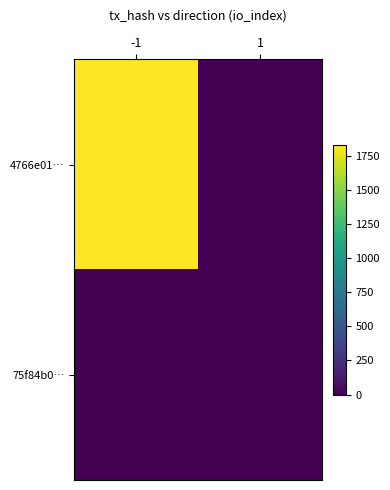

At how many categories does at least one series exceed 1444?

1